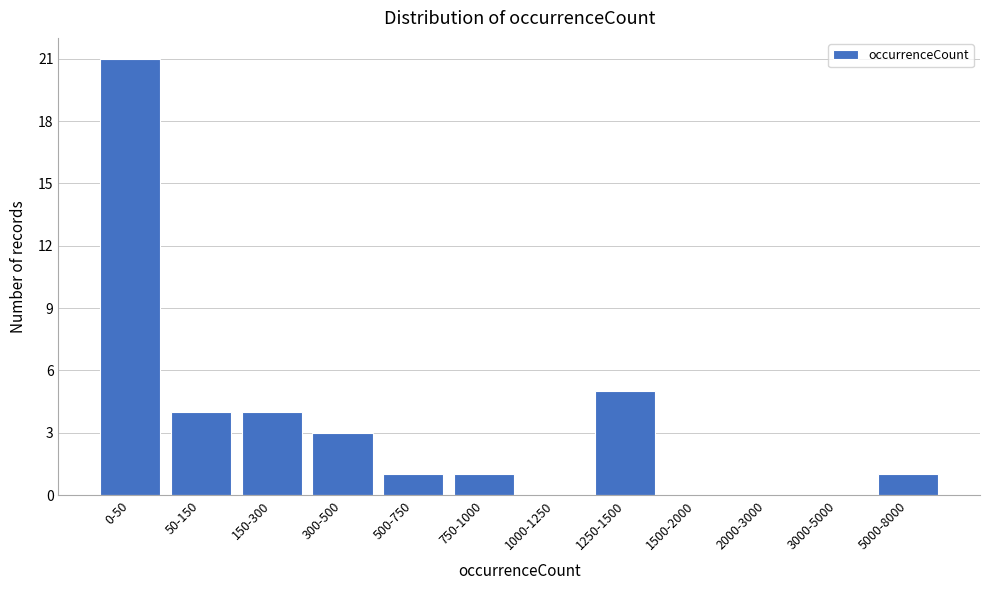

Reading left to right, list all the values displayed in this chart.

0-50=21	50-150=4	150-300=4	300-500=3	500-750=1	750-1000=1	1000-1250=0	1250-1500=5	1500-2000=0	2000-3000=0	3000-5000=0	5000-8000=1